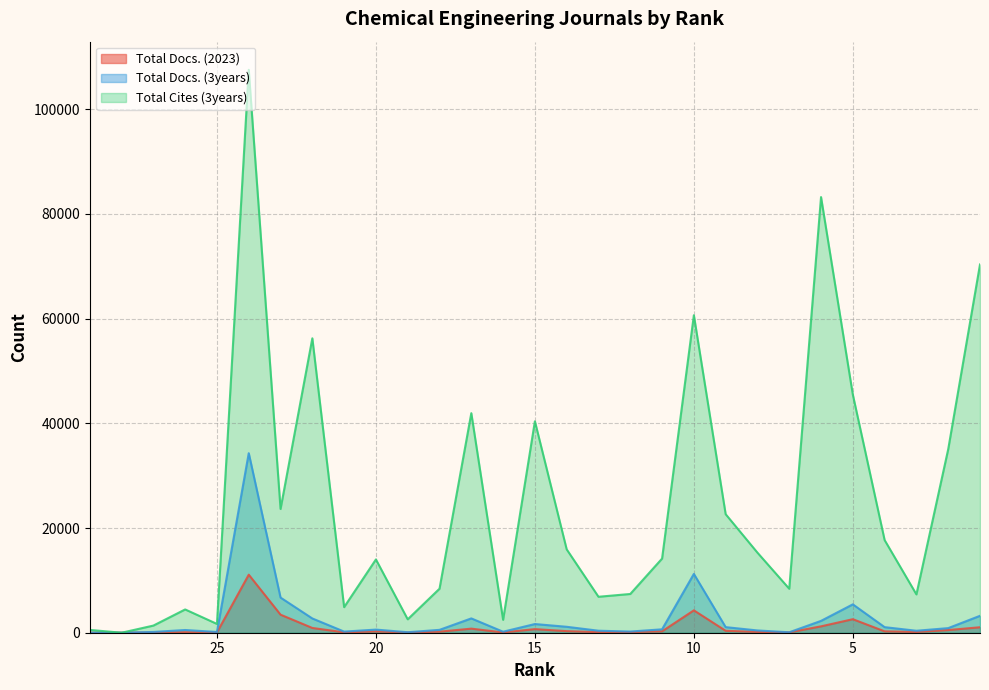

List the series in order of their peak value, highest first.

Total Cites (3years), Total Docs. (3years), Total Docs. (2023)